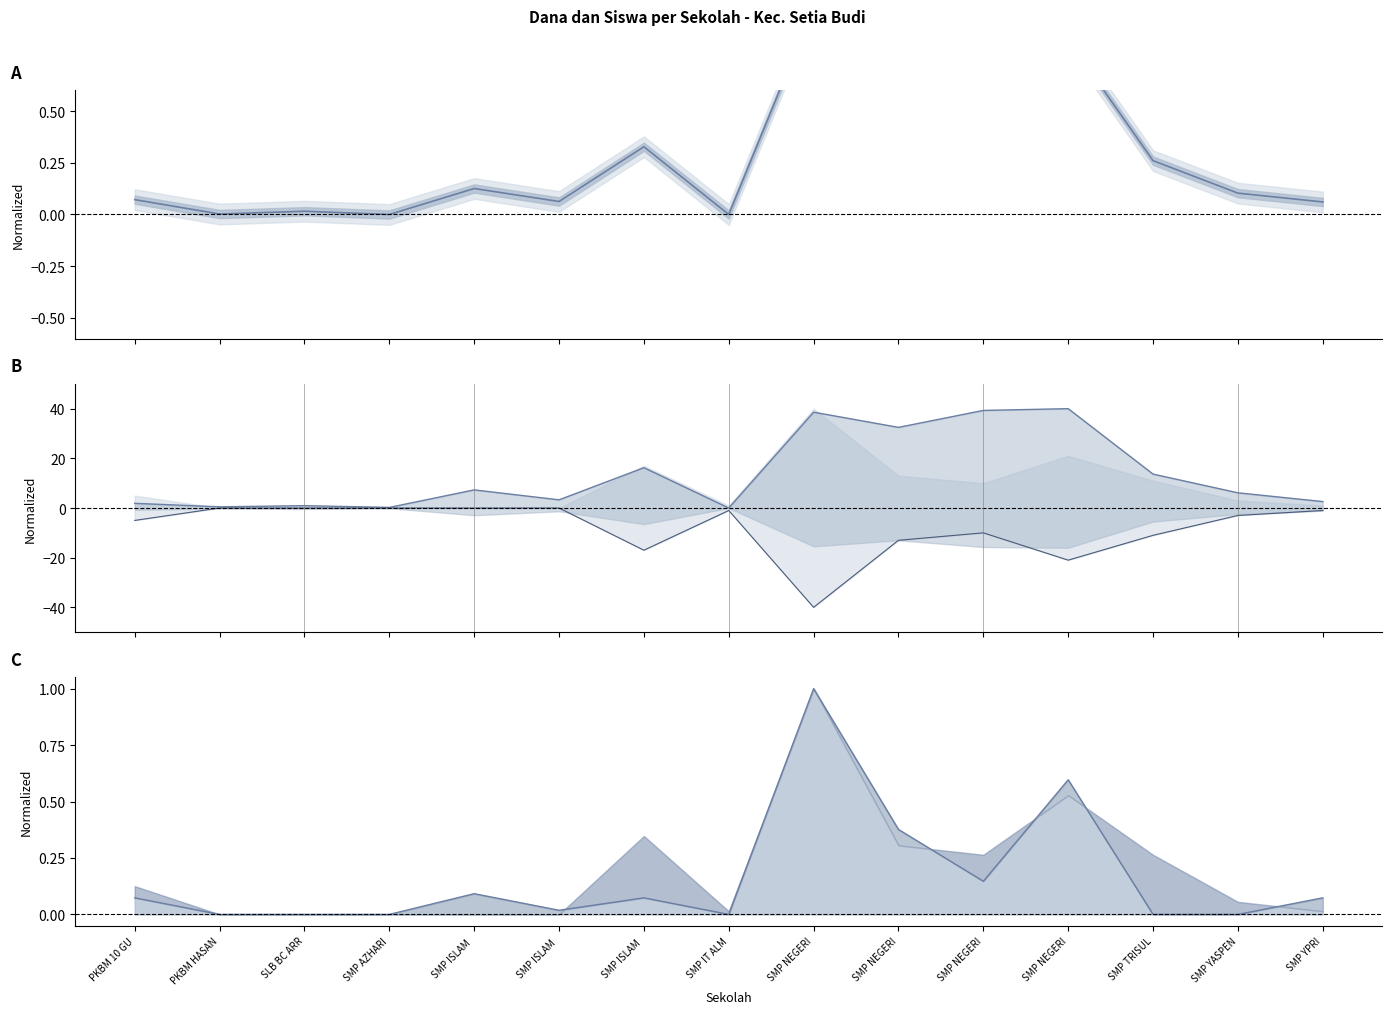

Is the value of Pemberian Dari Aktivasi Nominasi (Dana) (line) at SMP NEGERI greater than the value of Pemberian Relaksasi (Siswa) (neg) at SMP NEGERI?

Yes